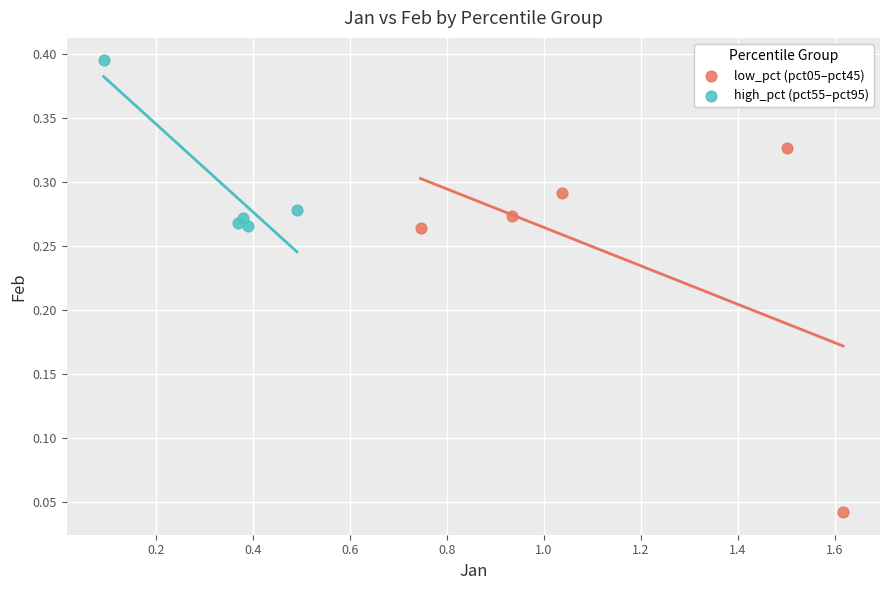

What are all the series names shown in the legend?

low_pct (pct05–pct45), high_pct (pct55–pct95)